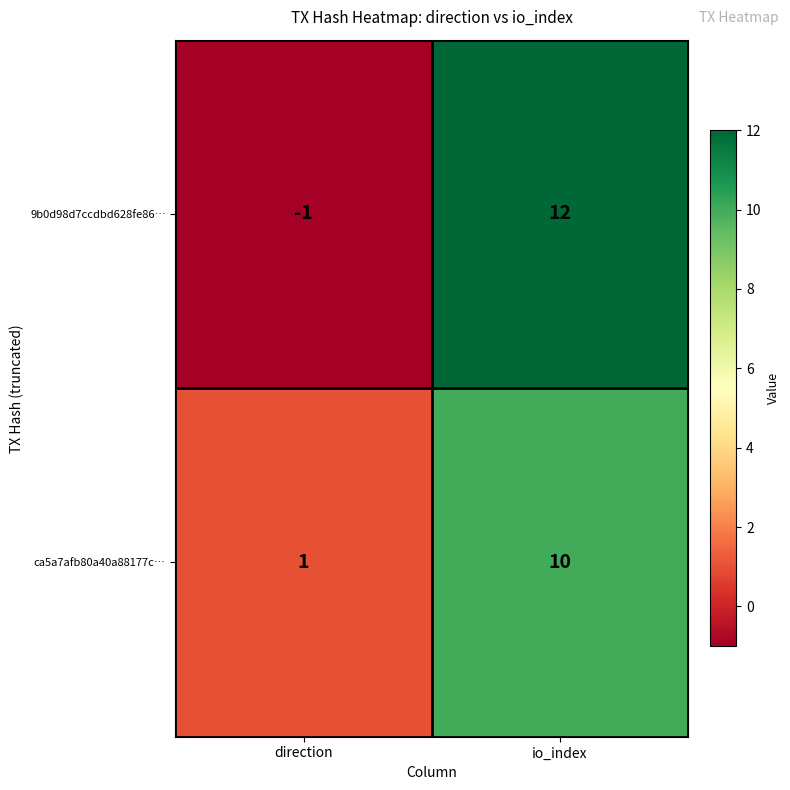

What is the total value across all series at io_index?

22